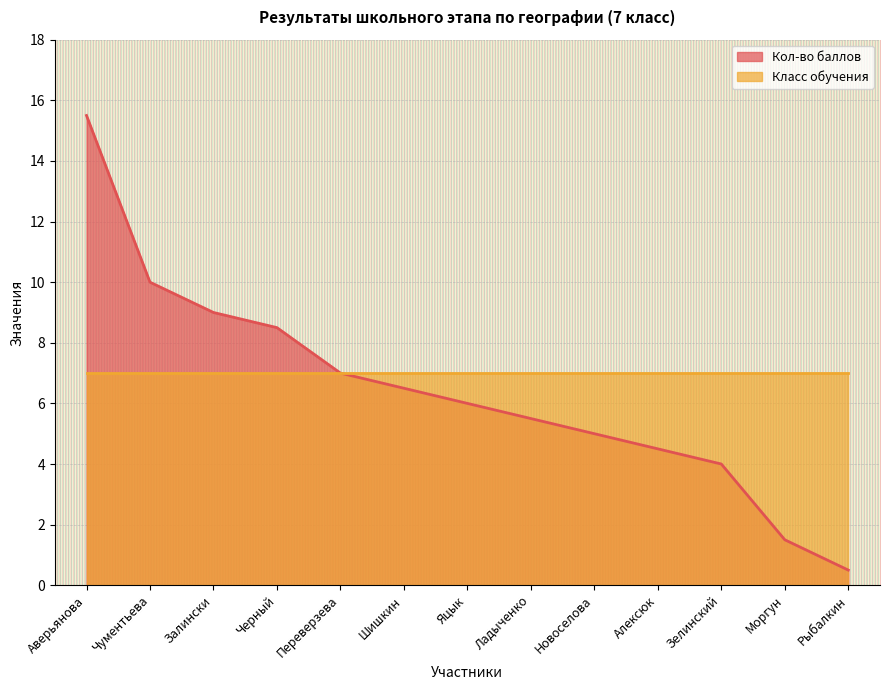

Does the chart display data point markers on the line(s)?

No